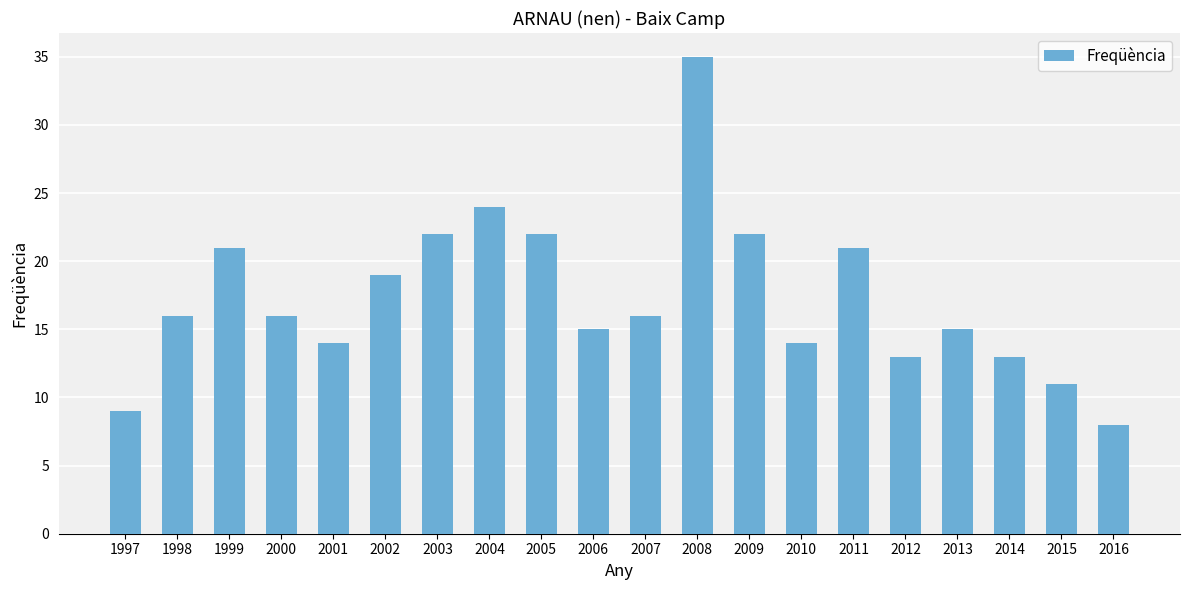

What is the maximum value shown in the chart?

35